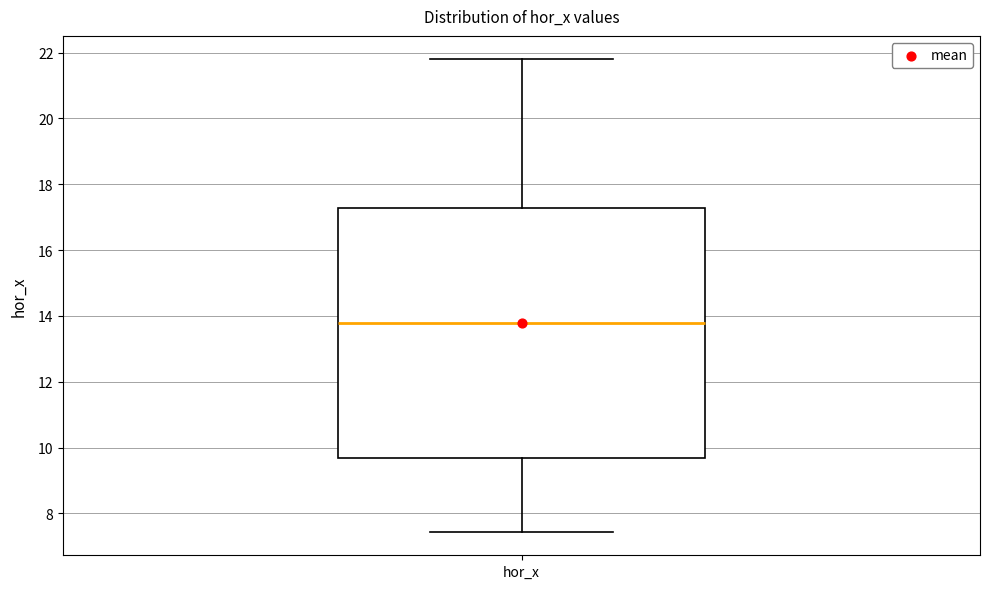

Where is the lower edge of the box for hor_x on the y-axis? The values are not printed on the chart, so give them approximately, as read against the axis.

9.6